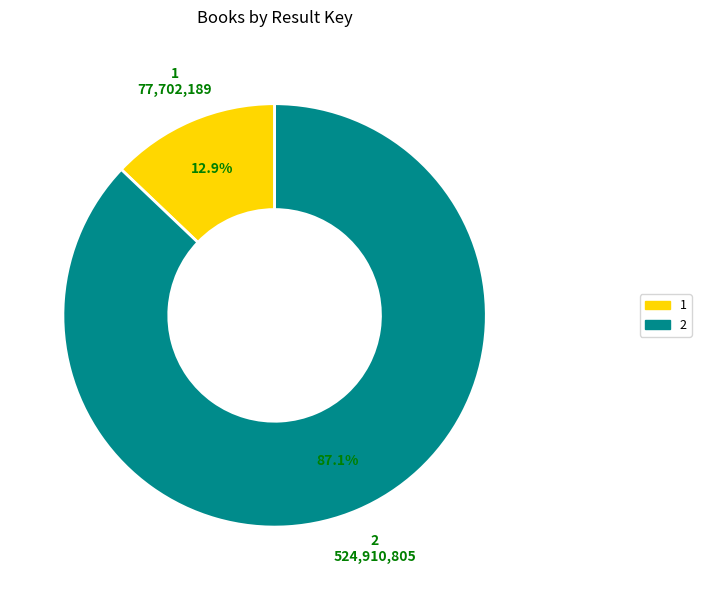

Between 2 and 1, which is larger?

2